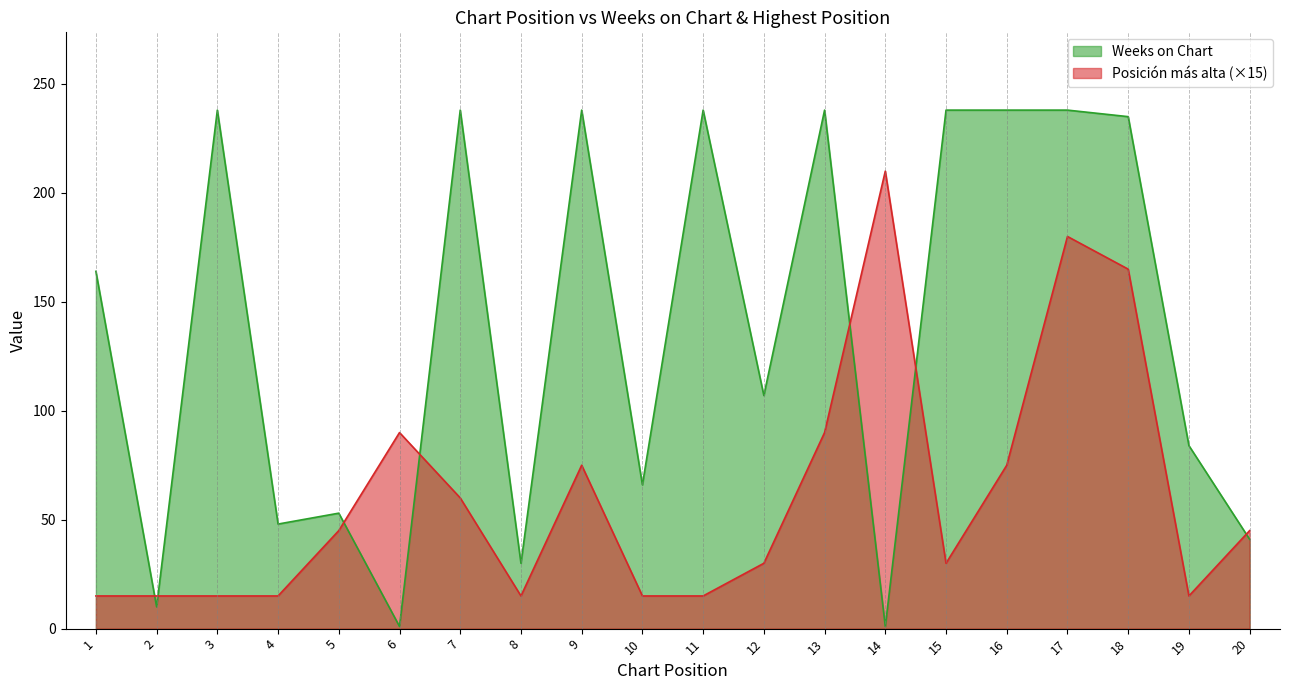

Reading left to right, extract all data points from this chart.

Weeks on Chart: 164	10	238	48	53	1	238	30	238	66	238	107	238	1	238	238	238	235	84	41
Posicion mas alta: 15	15	15	15	45	90	60	15	75	15	15	30	90	210	30	75	180	165	15	45